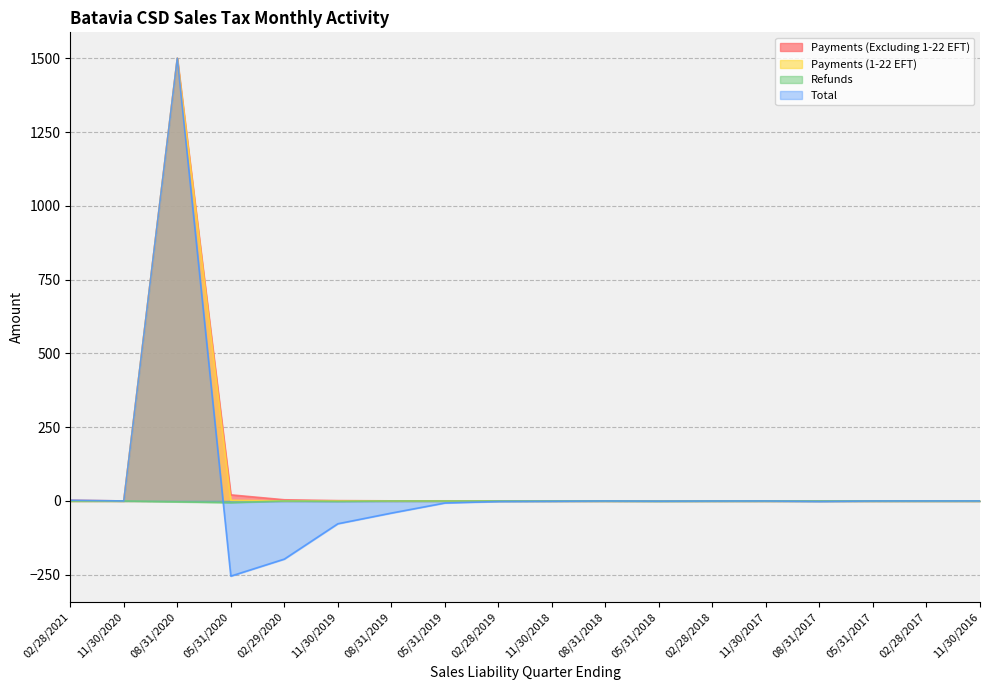

How many values in Total are below zero?

13